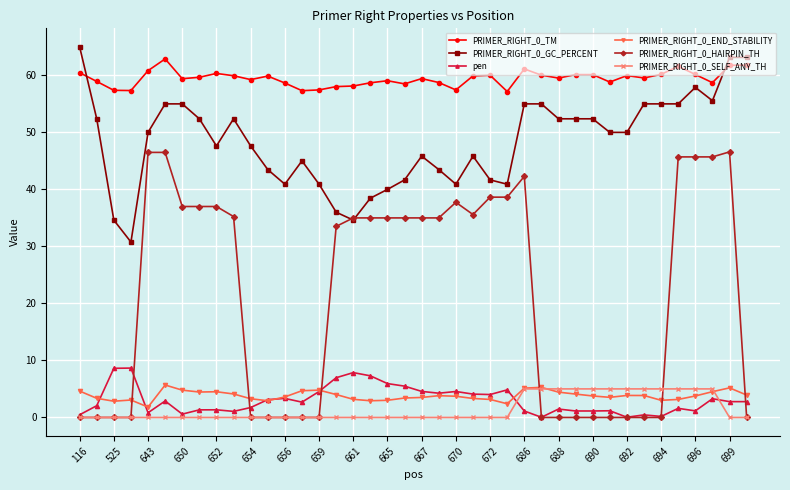

How many distinct data groups are displayed?

6